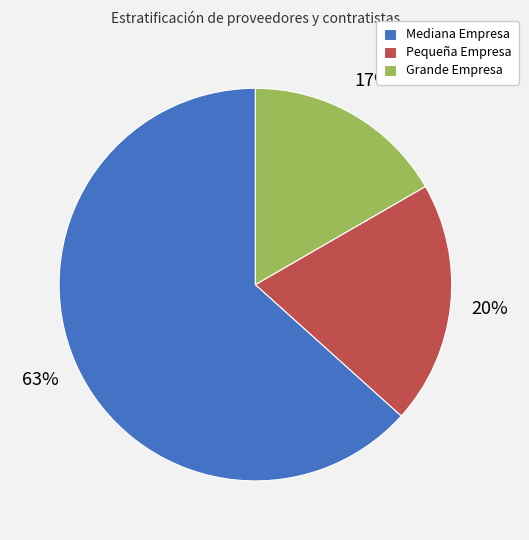

What is the ratio of the value at Grande Empresa to the value at Mediana Empresa?

0.3